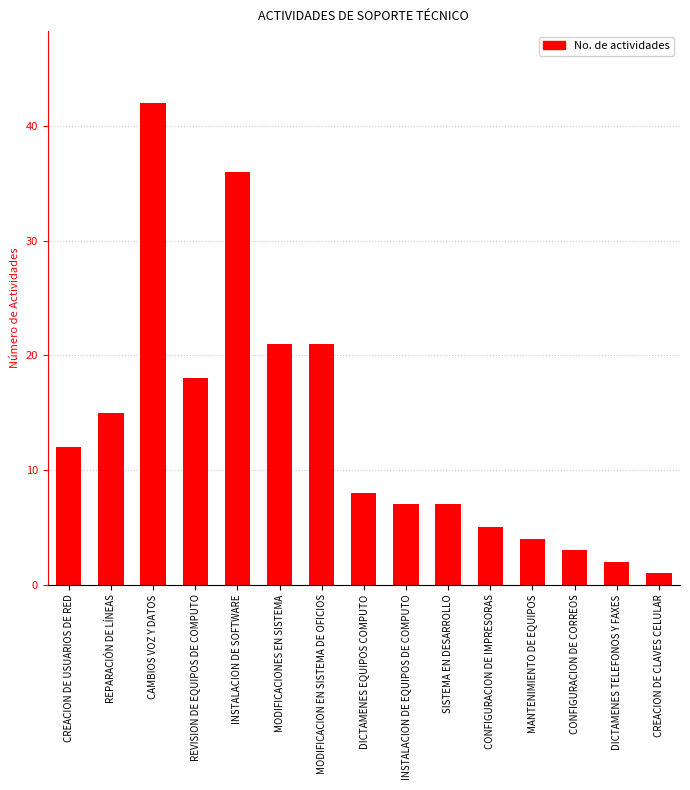

What is the maximum value shown in the chart?

42